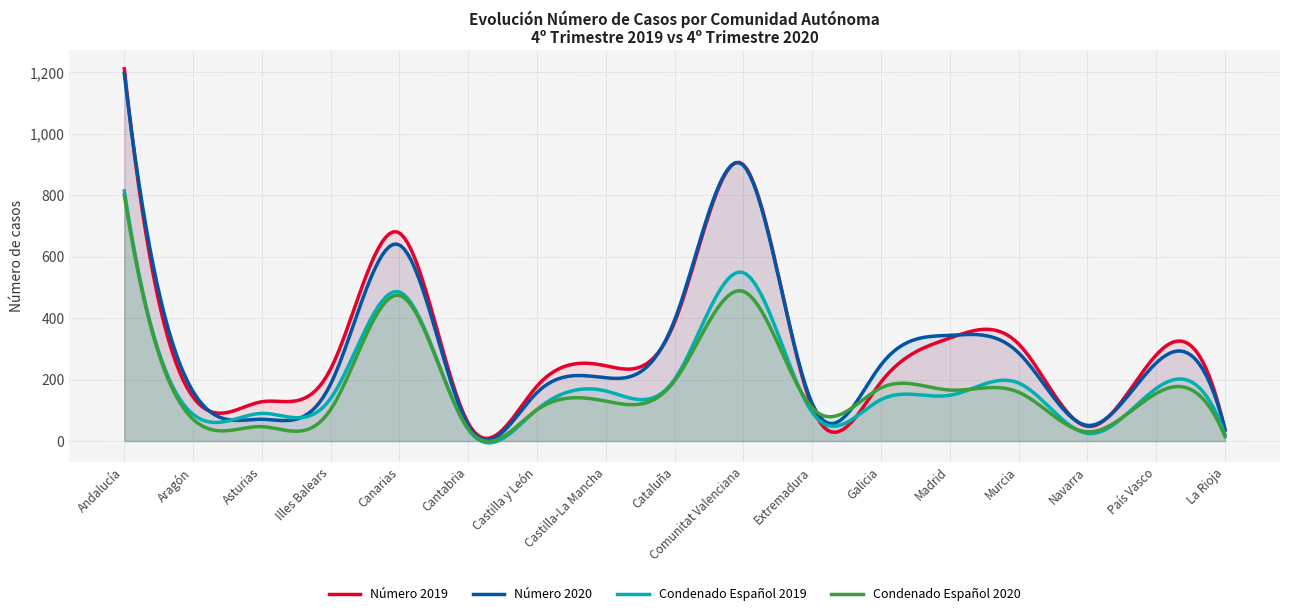

What is the label of the 4th point from the left?

Illes Balears